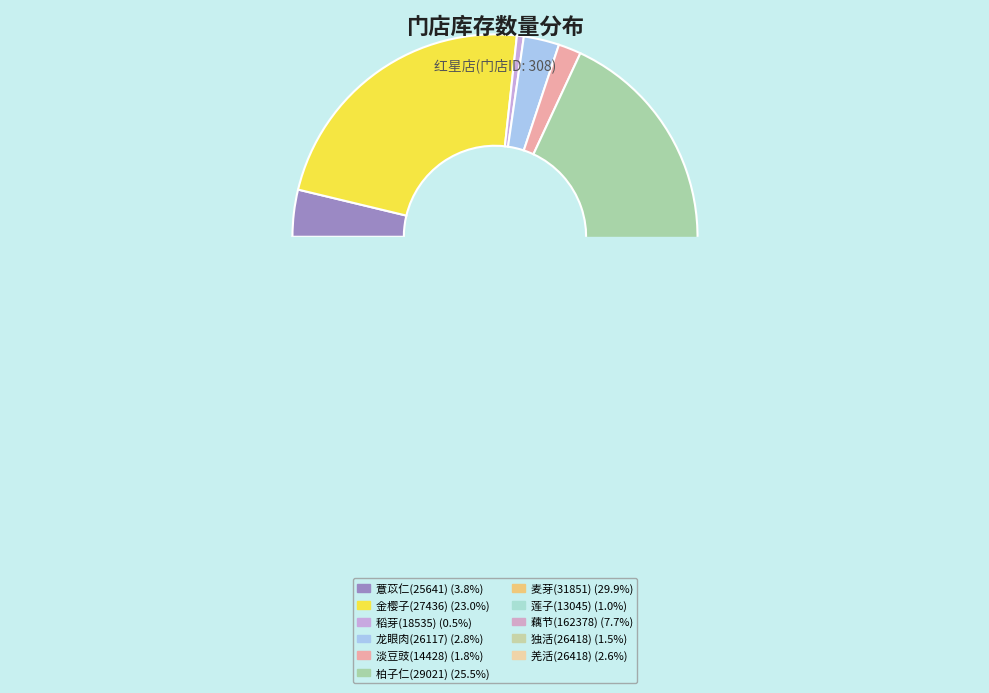

True or false: 独活(26418) accounts for 11% of the total.

False